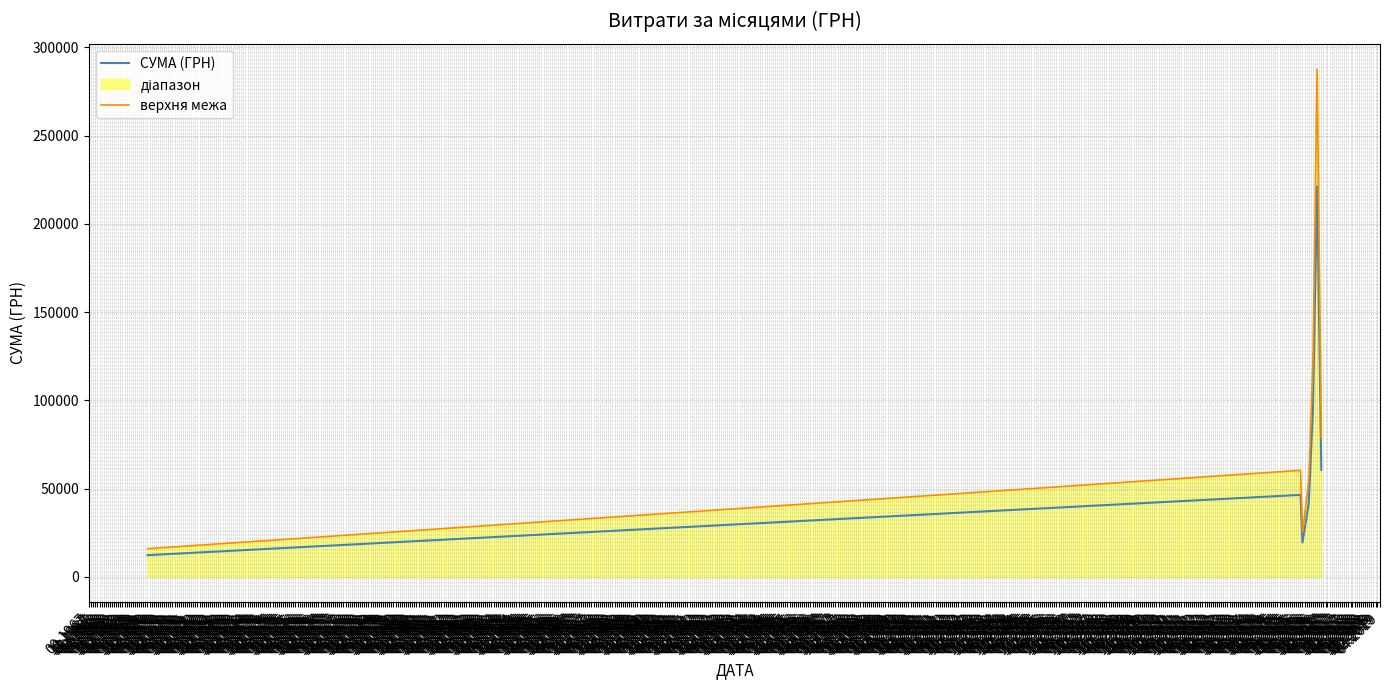

What is the sum of all верхня межа values?

645735.1